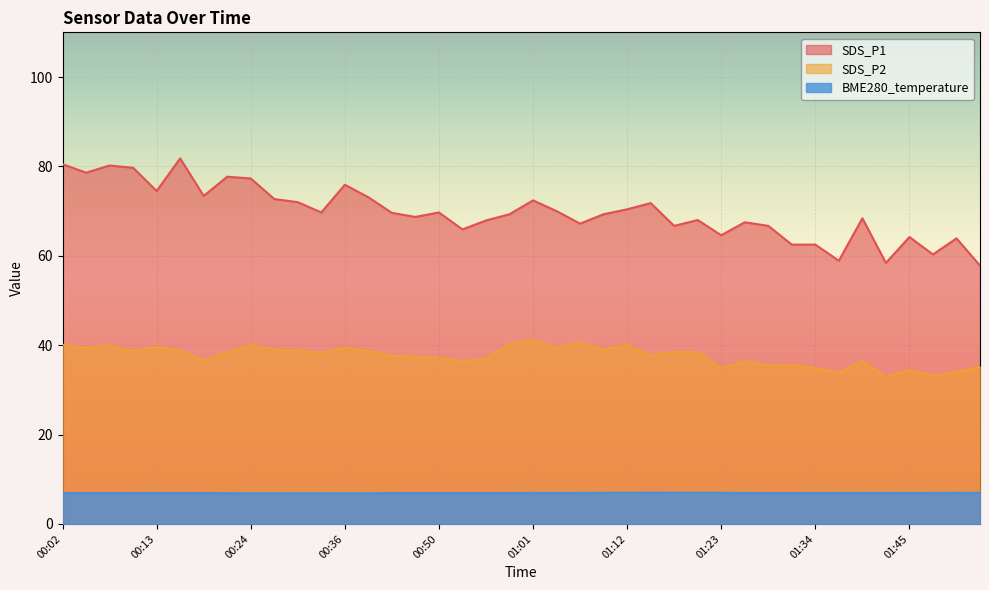

What are all the series names shown in the legend?

SDS_P1, SDS_P2, BME280_temperature